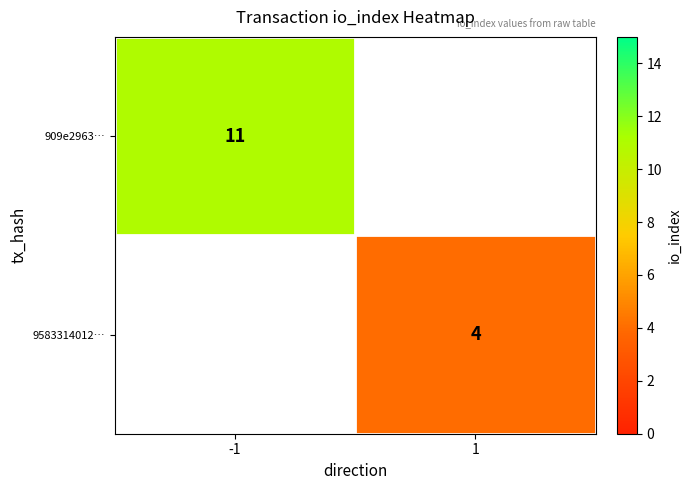

Is it true that 9583314012… equals 4 at 1?

True